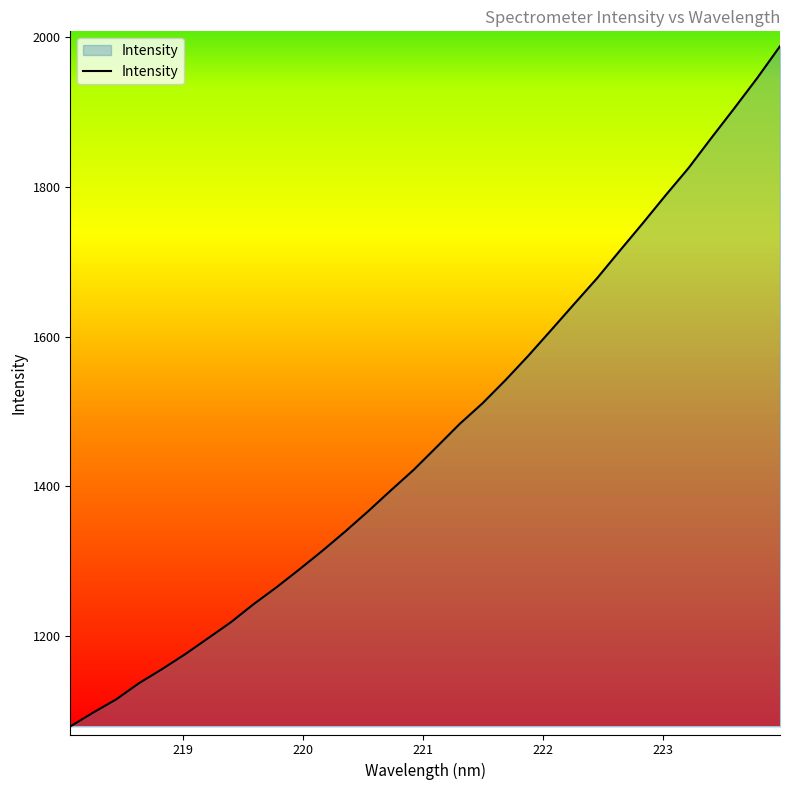

What is the minimum value shown in the chart?

1079.5